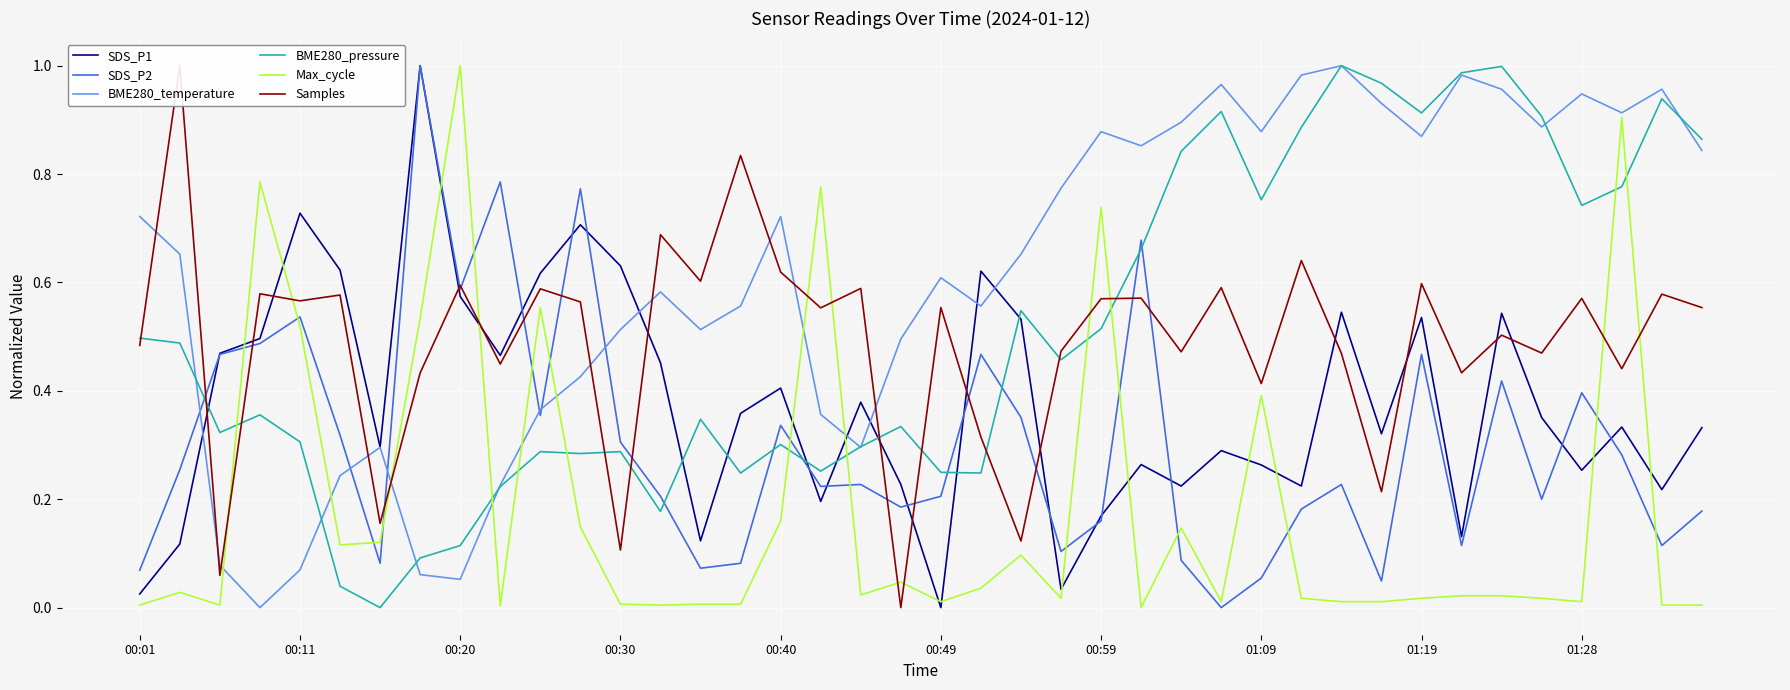

How many data points does each series have?

40